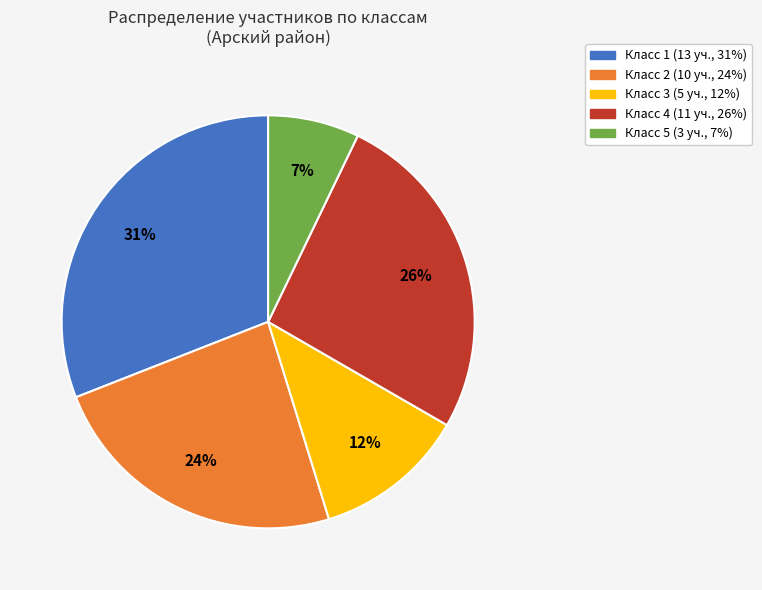

To the nearest percent, what is the average slice percentage?

20%